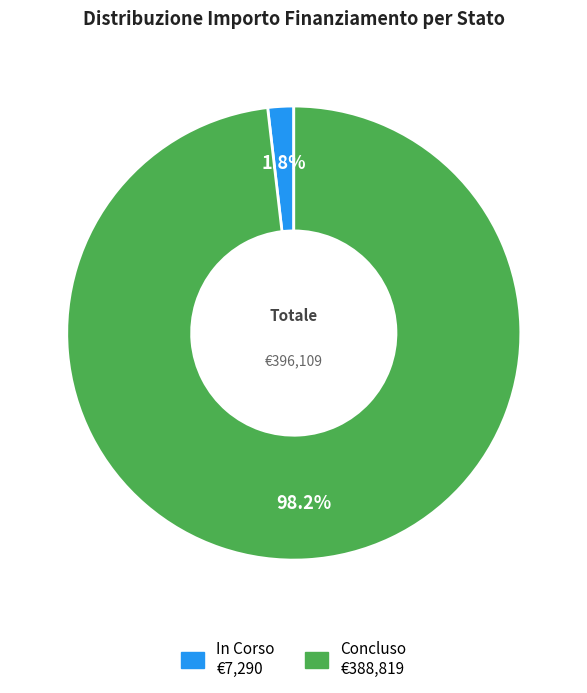

How many slices are in this pie chart?

2